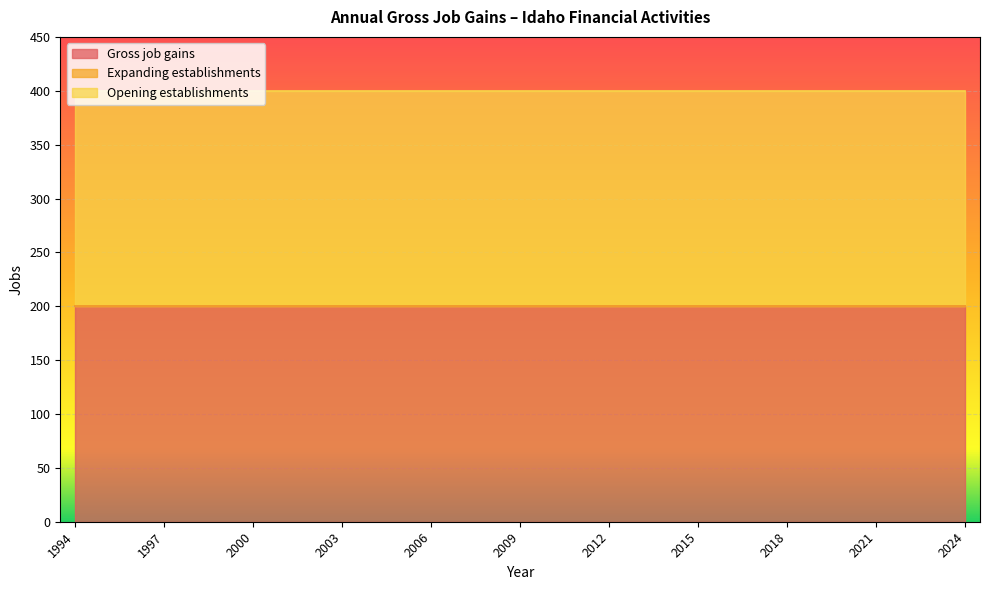

Which label corresponds to the largest value in the chart?

1994